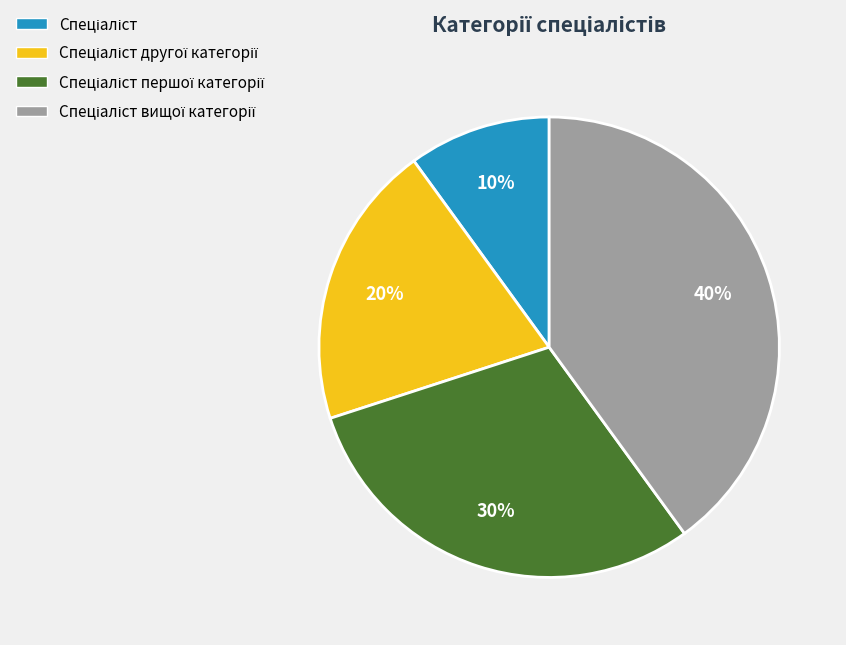

To the nearest percent, what is the average slice percentage?

25%